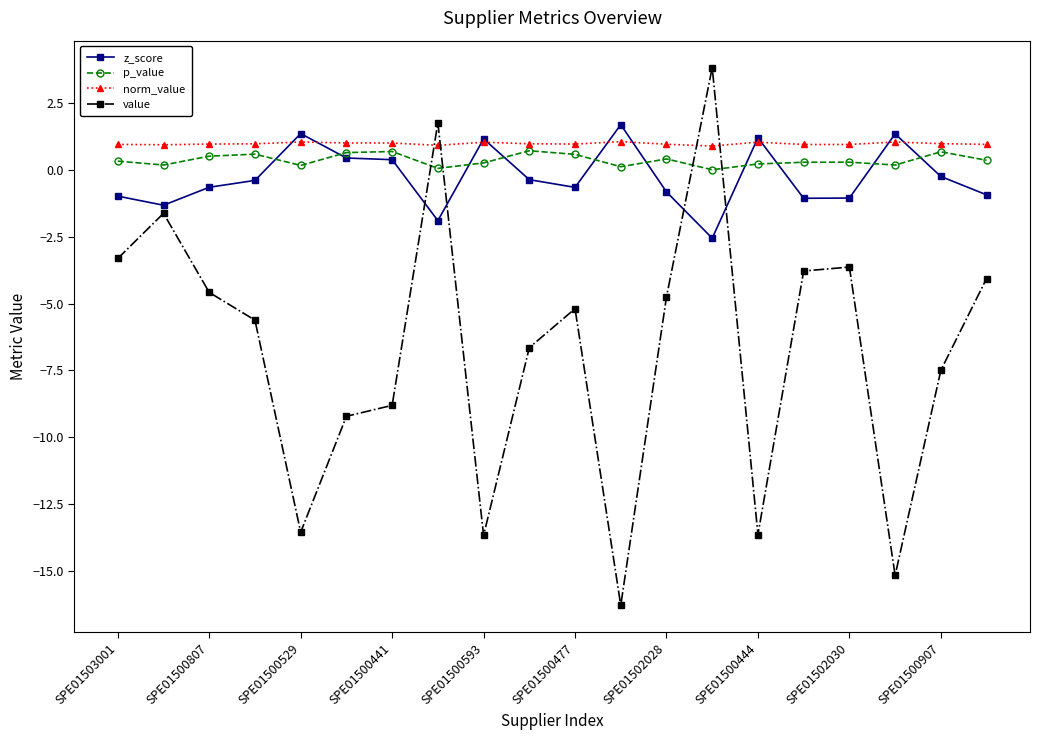

What is the lowest value of the value series?

-16.3